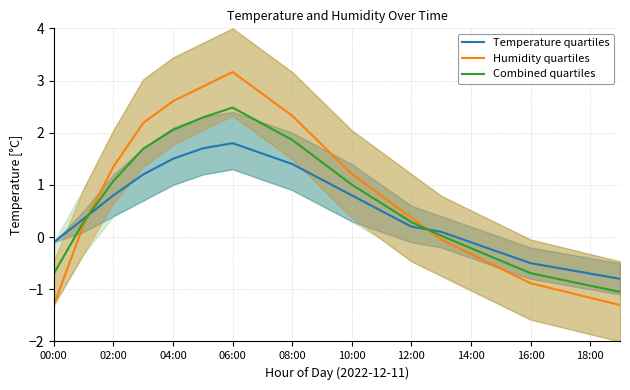

Which series ends up on top after the final intersection of Humidity quartiles and Temperature quartiles?

Temperature quartiles